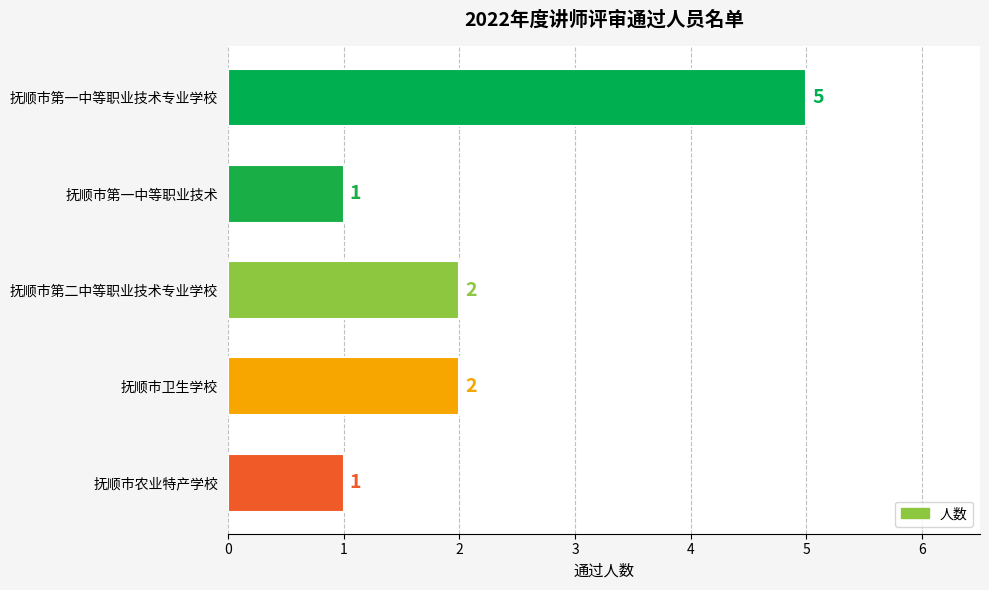

What is the greatest value displayed?

5